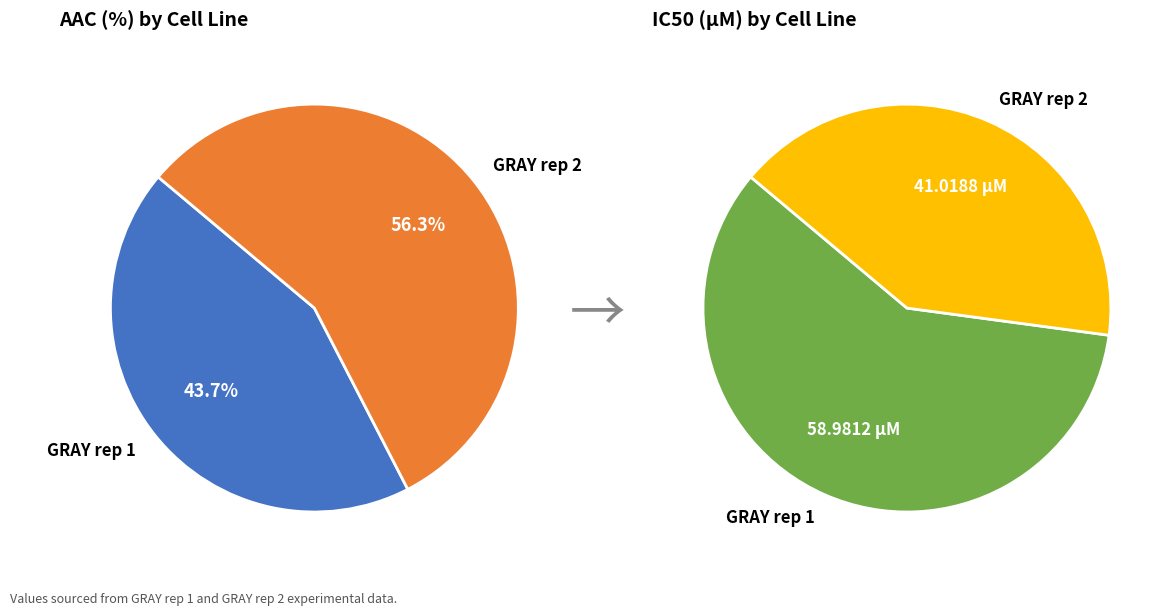

How many slices are in this pie chart?

2